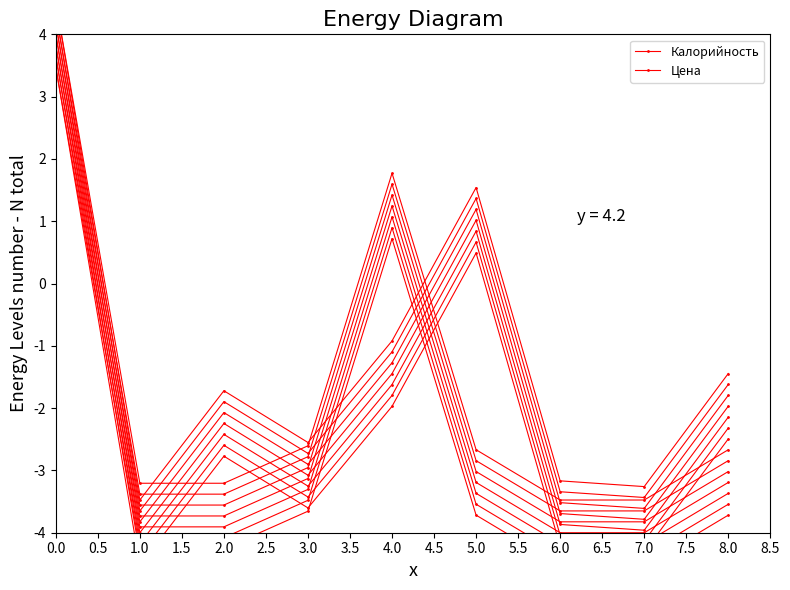

What is the sum of the Цена values at 0.0 and 3.0?

-0.2